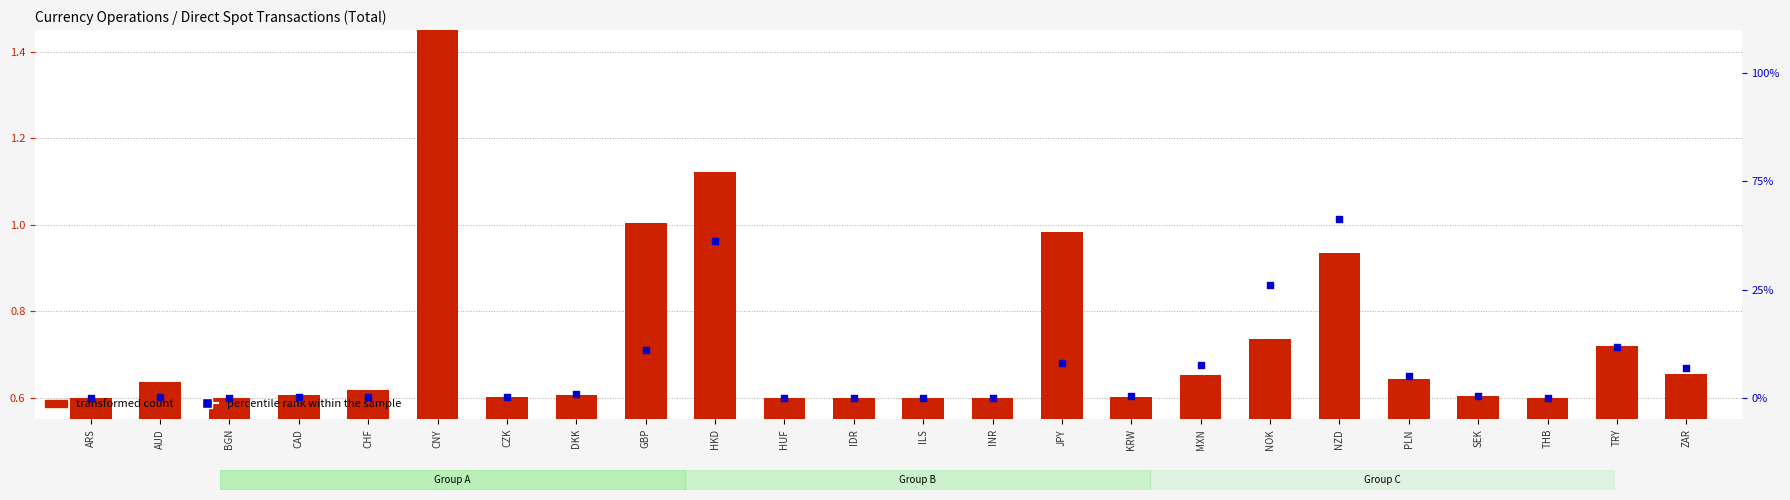

Which series has the largest total across all categories?

transformed count